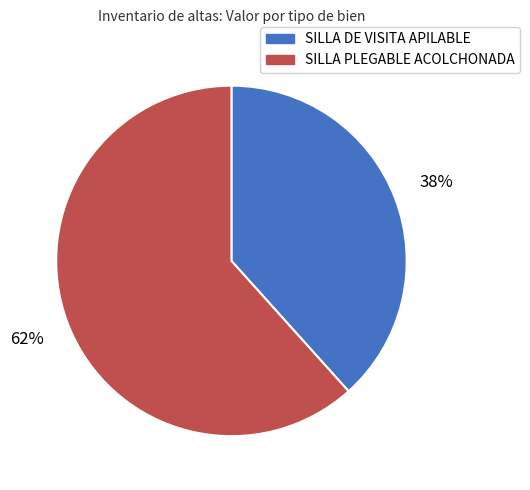

To the nearest percent, what is the average slice percentage?

50%